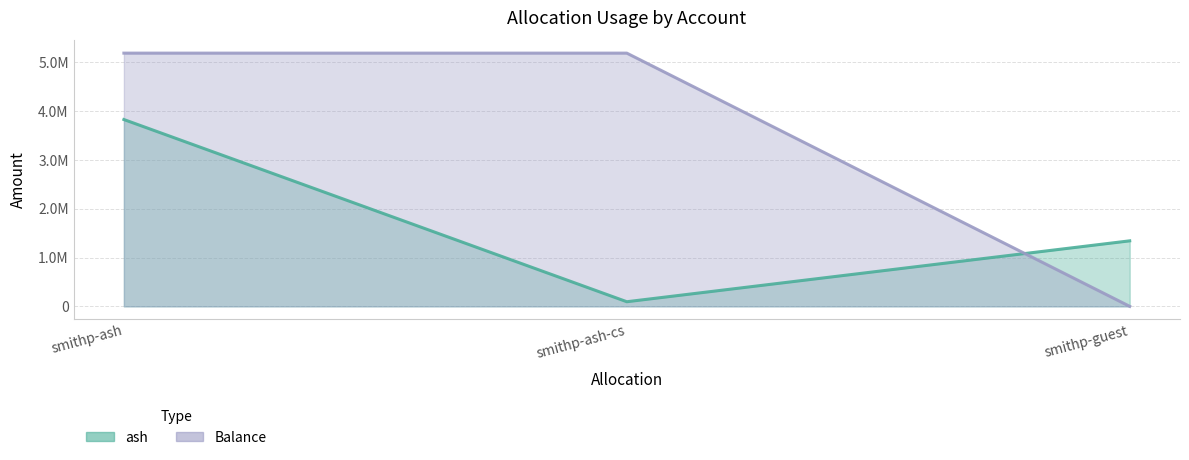

What is the approximate value of ash at smithp-ash-cs?

94741.5